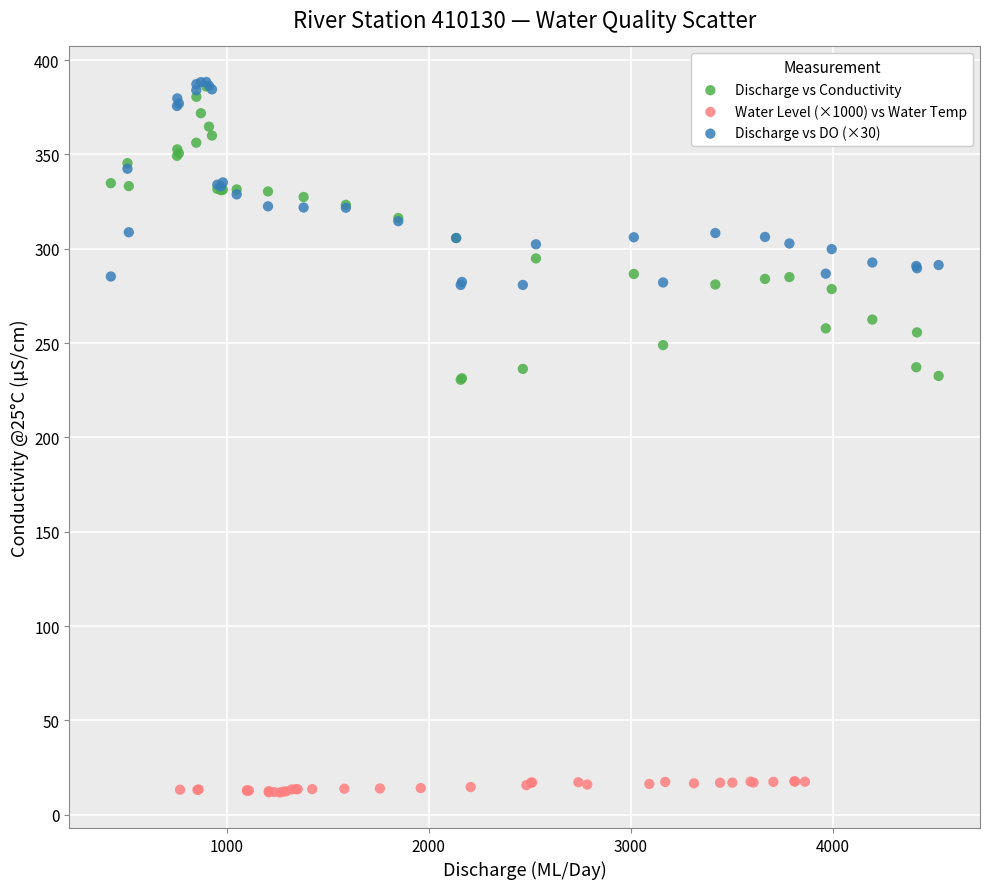

What are all the series names shown in the legend?

Discharge vs Conductivity, Water Level (×1000) vs Water Temp, Discharge vs DO (×30)